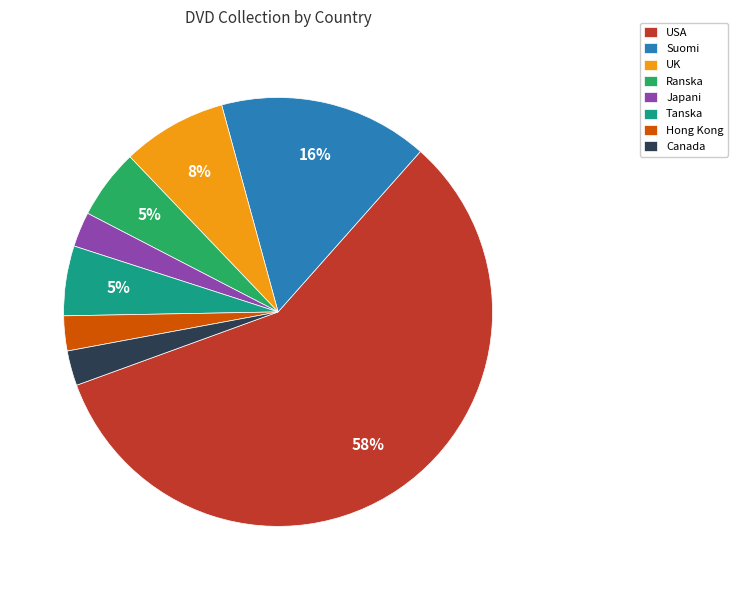

To the nearest percent, what is the average slice percentage?

12%